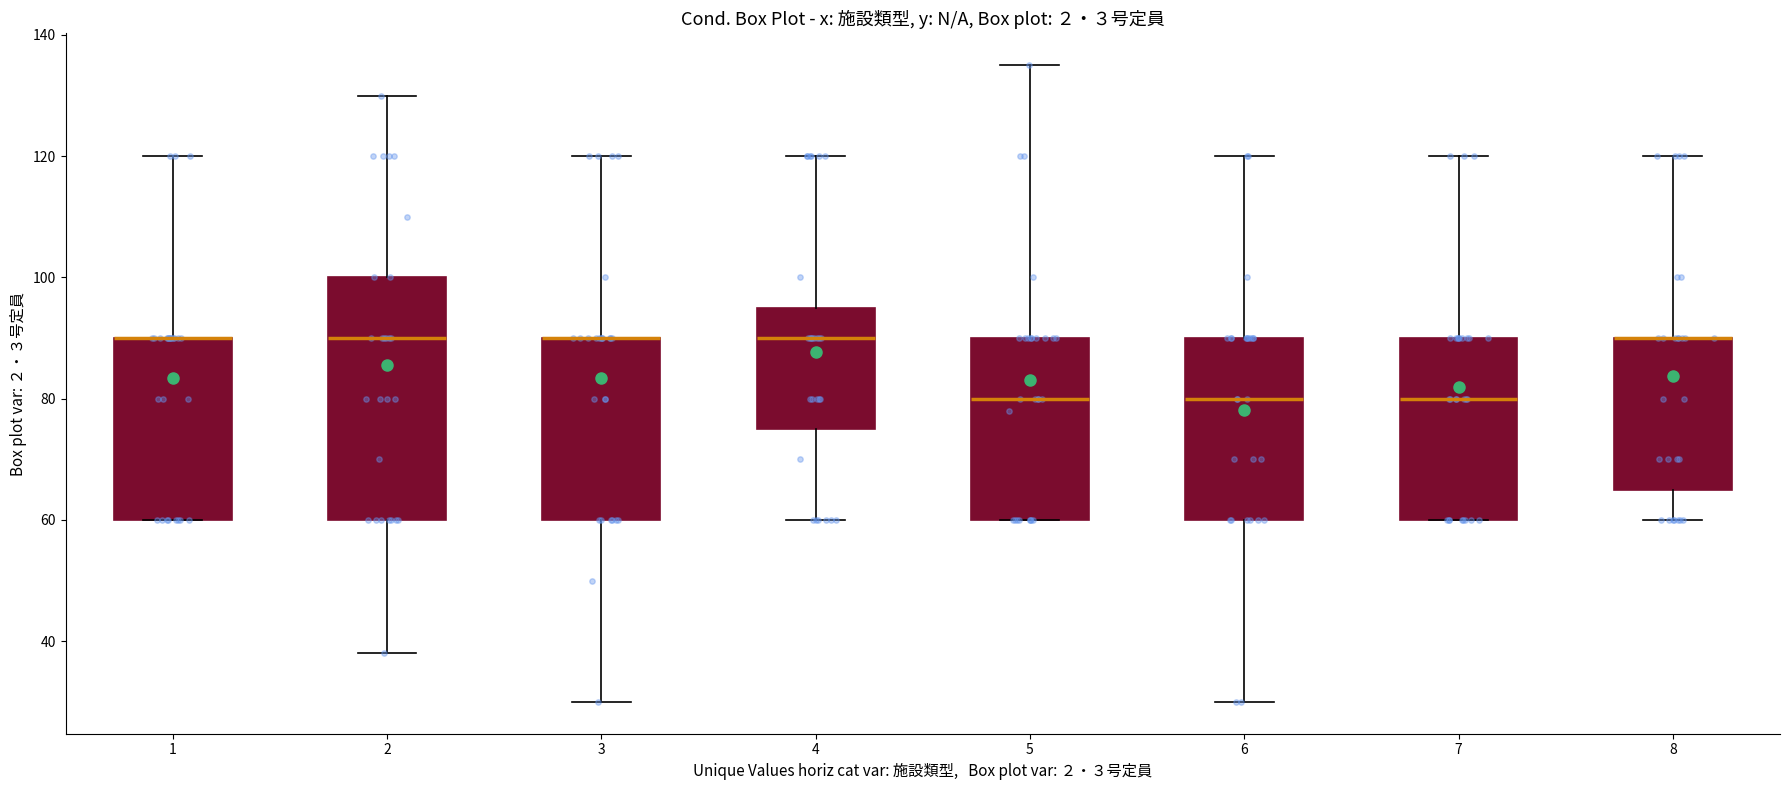

Where does the upper whisker of the box at x = 6 end on the y-axis? The values are not printed on the chart, so give them approximately, as read against the axis.

120